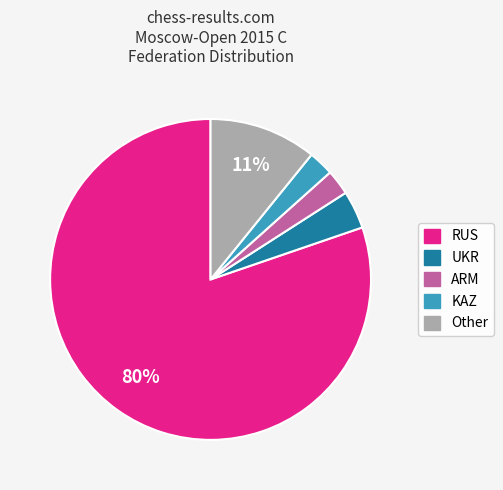

Is the sum of RUS and UKR greater than half?

Yes